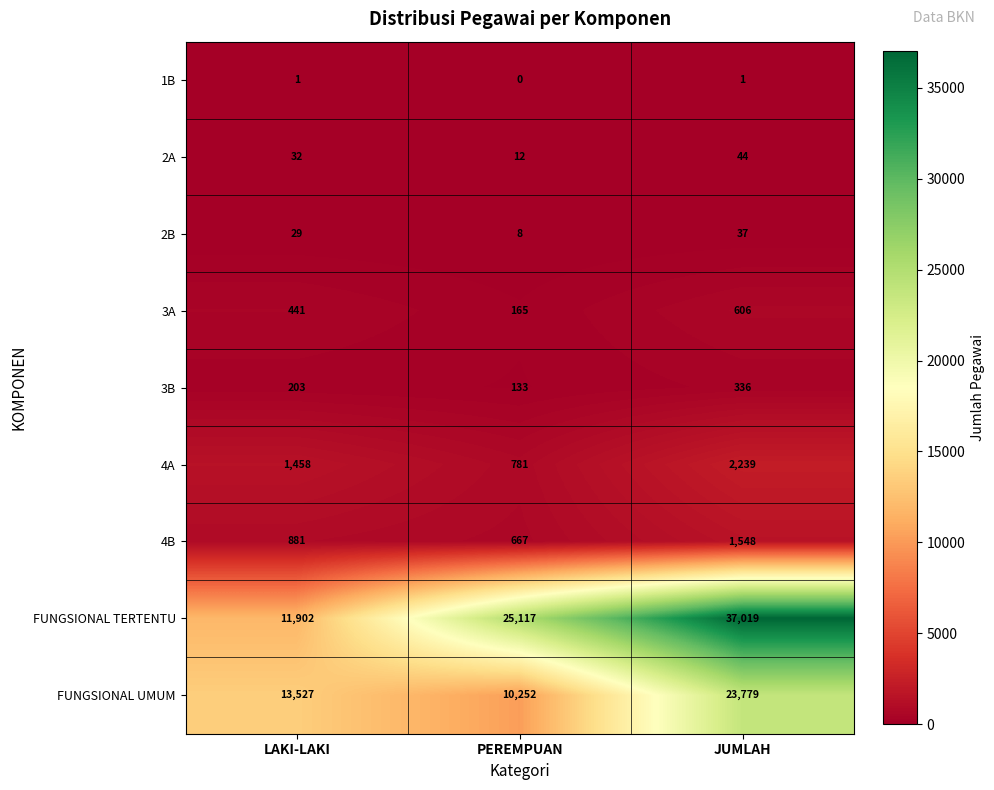

Reading left to right, list all the values displayed in this chart.

1B: 1	0	1
2A: 32	12	44
2B: 29	8	37
3A: 441	165	606
3B: 203	133	336
4A: 1458	781	2239
4B: 881	667	1548
FUNGSIONAL TERTENTU: 11902	25117	37019
FUNGSIONAL UMUM: 13527	10252	23779